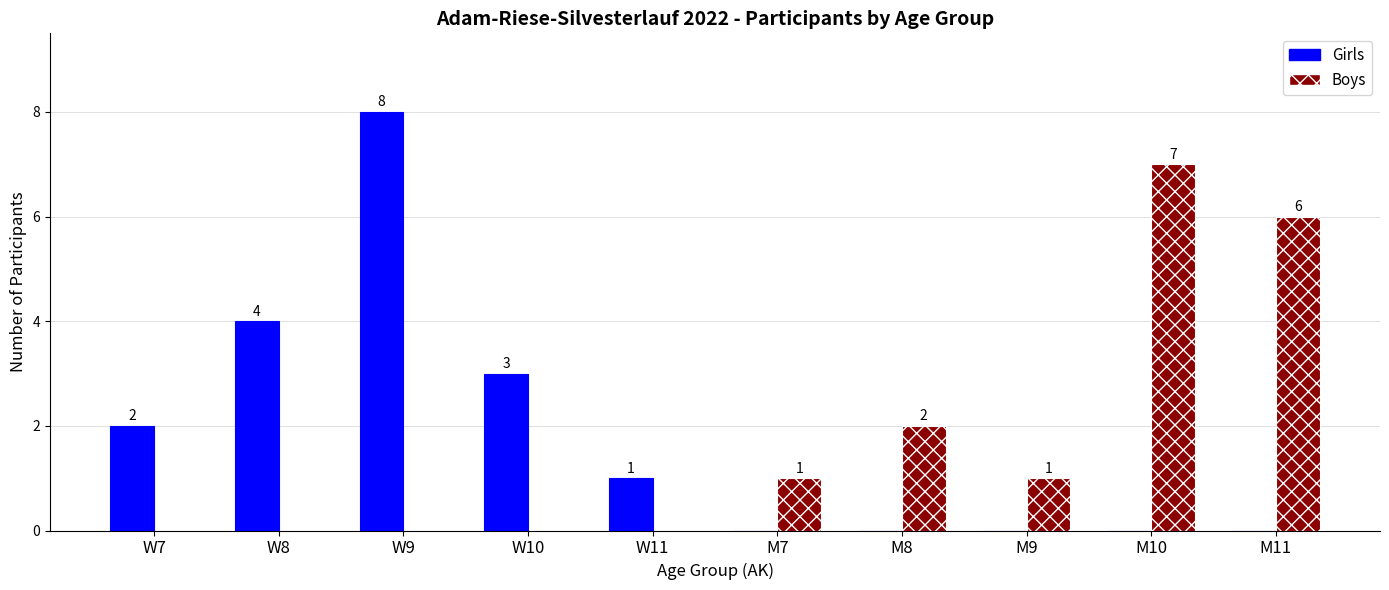

At which category is the sum across all series the highest?

W9